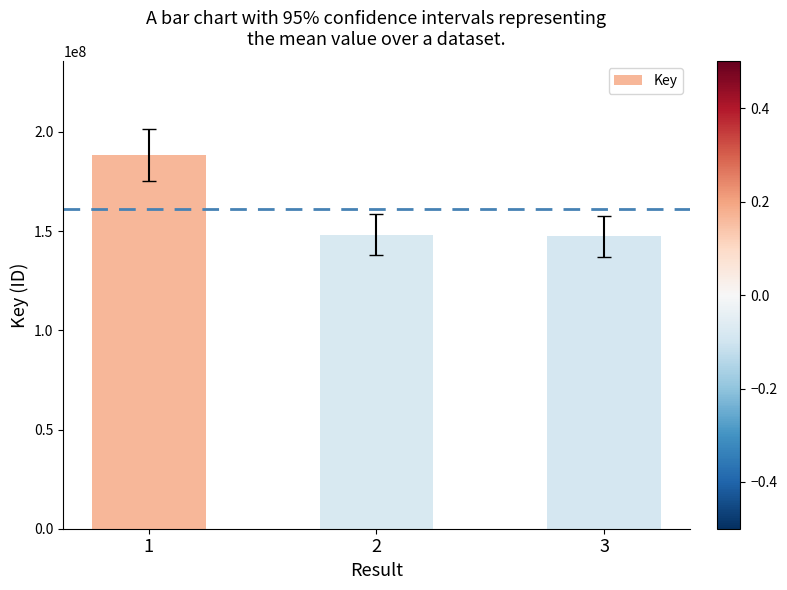

Which has a higher value, 1 or 2?

1